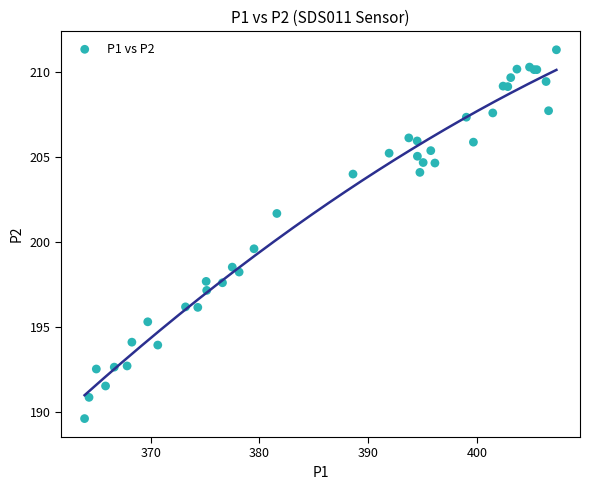

What Y value in the scatter plot is closest to 200?

199.6